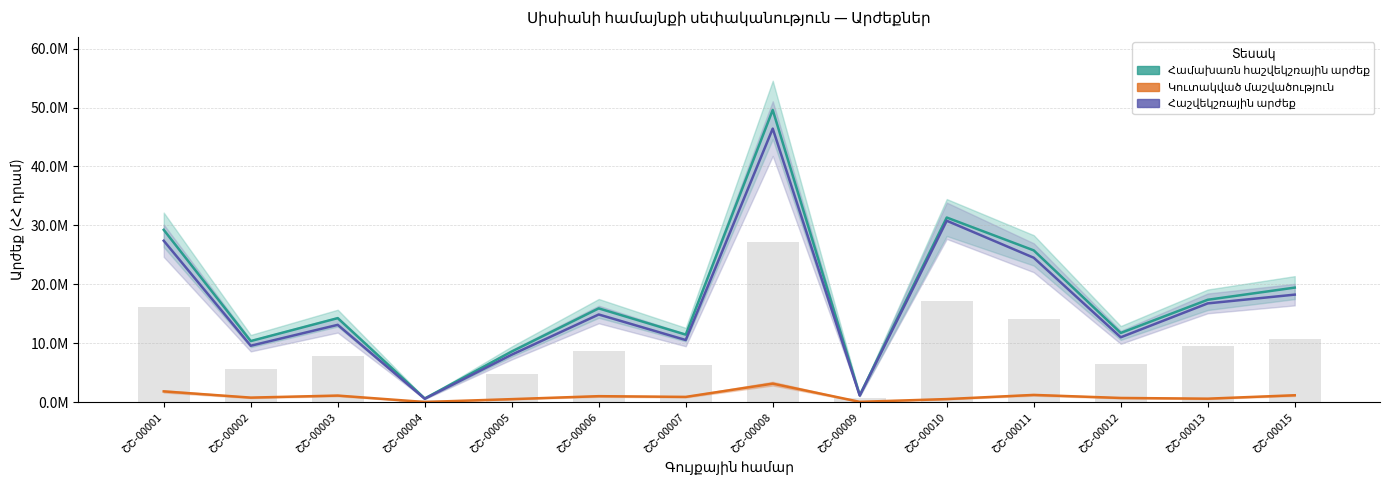

What is the average value of the Համախառն հաշվեկշռային արժեք series?

17646922.4